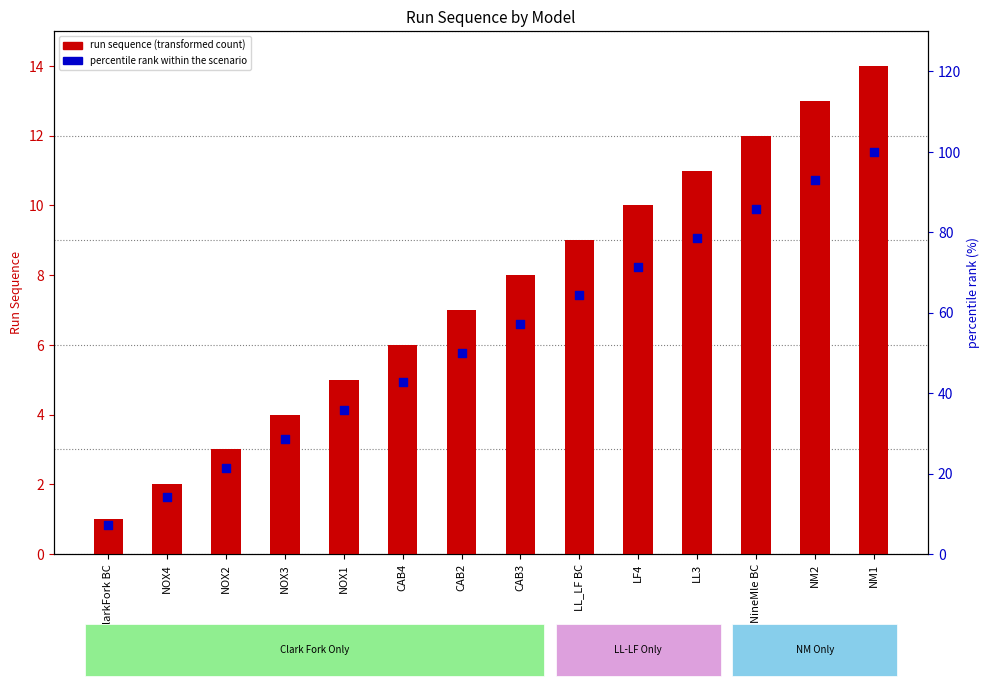

Which series has the largest Y range (max minus min)?

percentile rank within the scenario